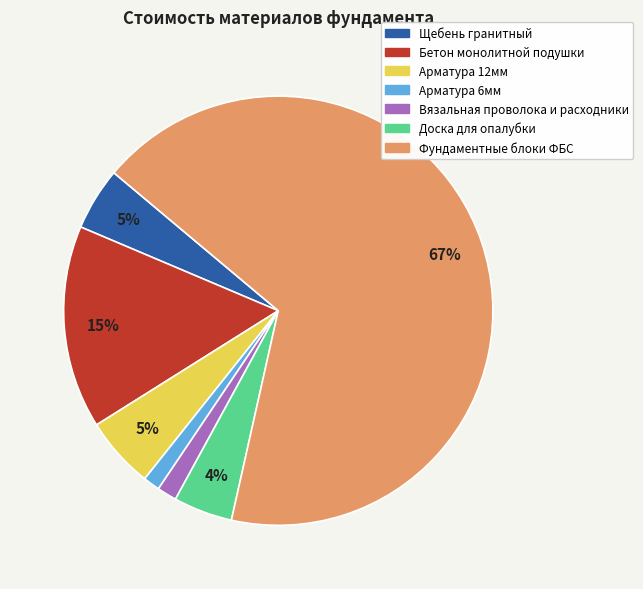

Do Бетон монолитной подушки and Щебень гранитный together represent more than half of the pie?

No